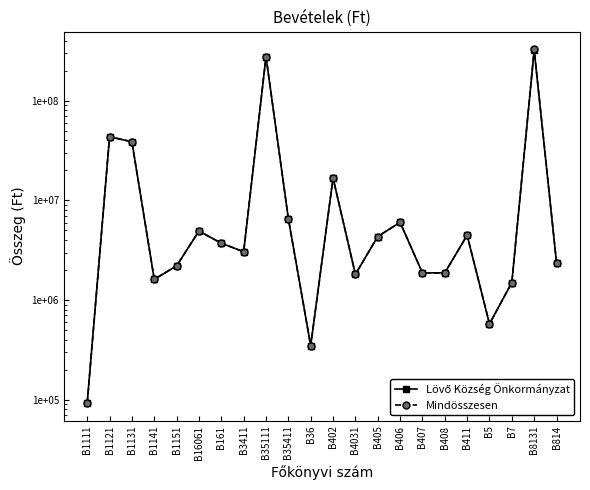

How many interior local valleys does the Mindösszesen series have?

6